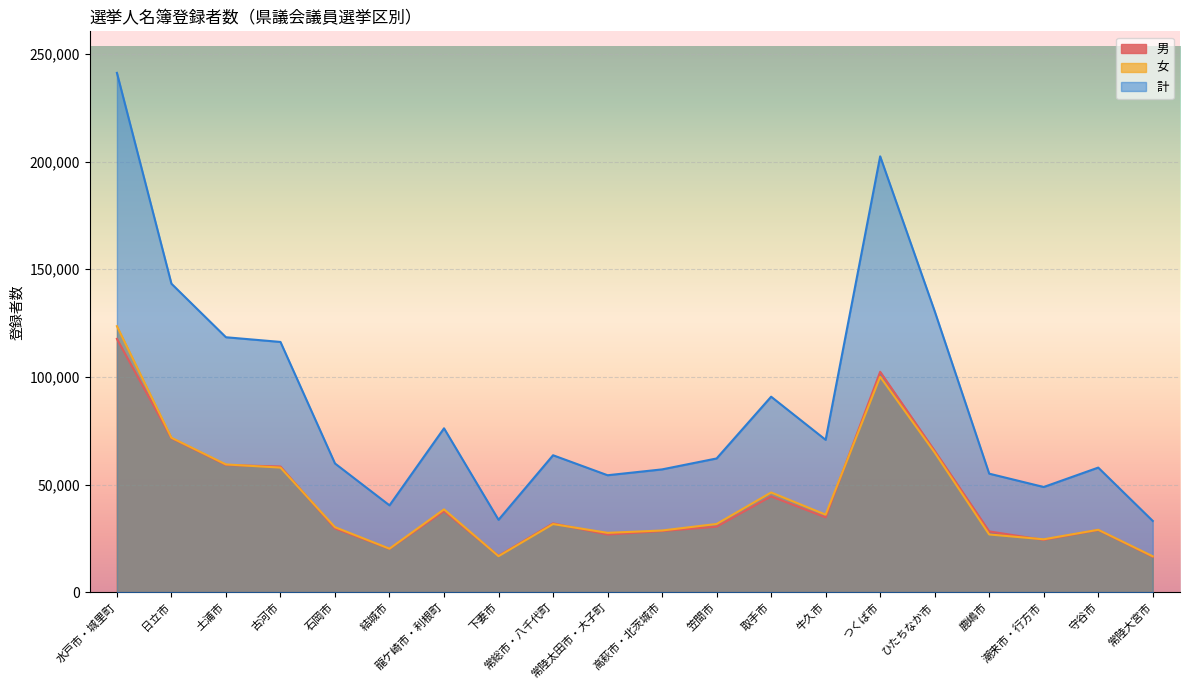

True or false: 計 and 男 cross at least once.

False